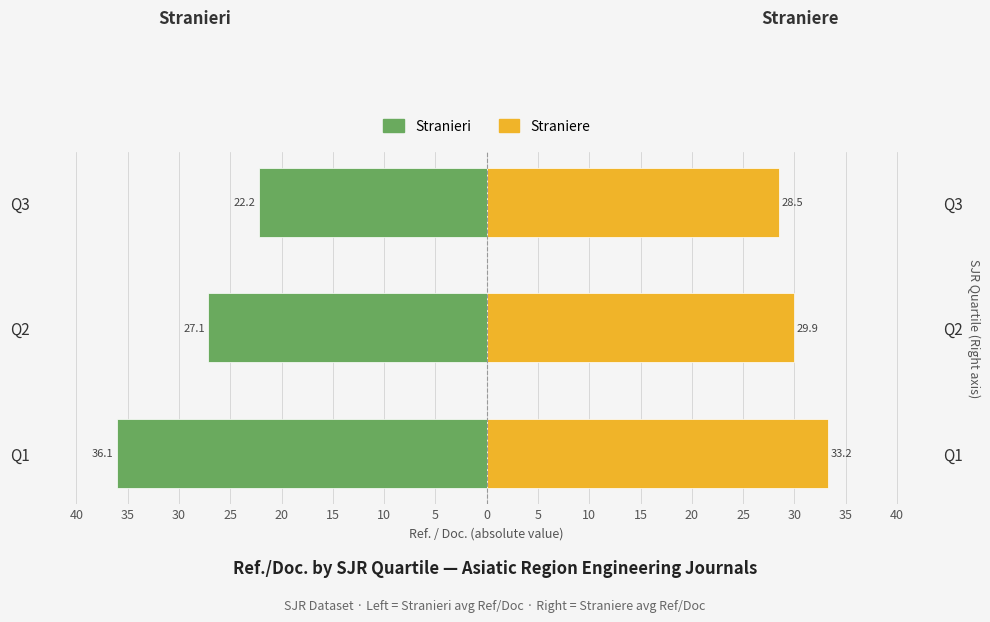

List the series in order of their overall mean, highest first.

Straniere, Stranieri